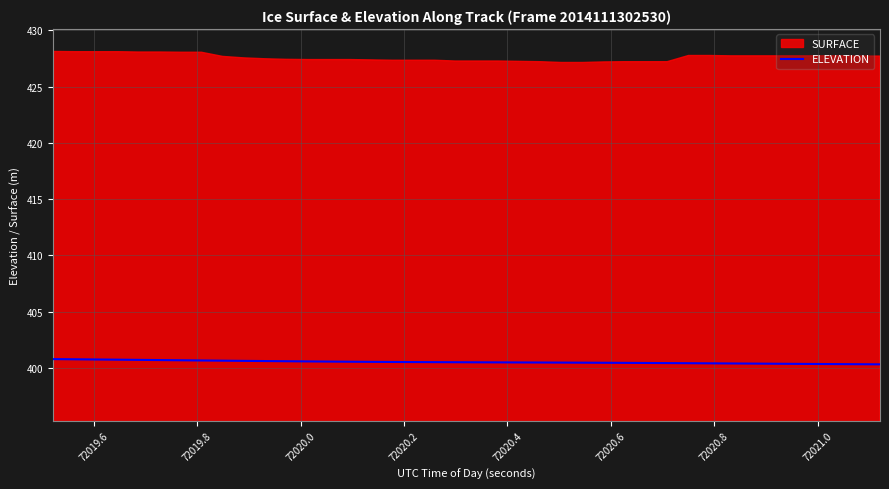

True or false: the data has more than 0 interior local peaks.

False